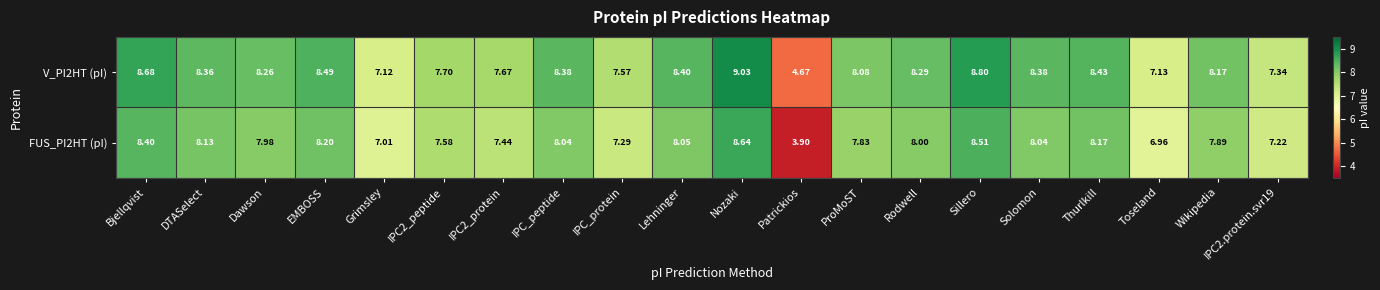

At which category does the chart reach its minimum across all series?

Patrickios